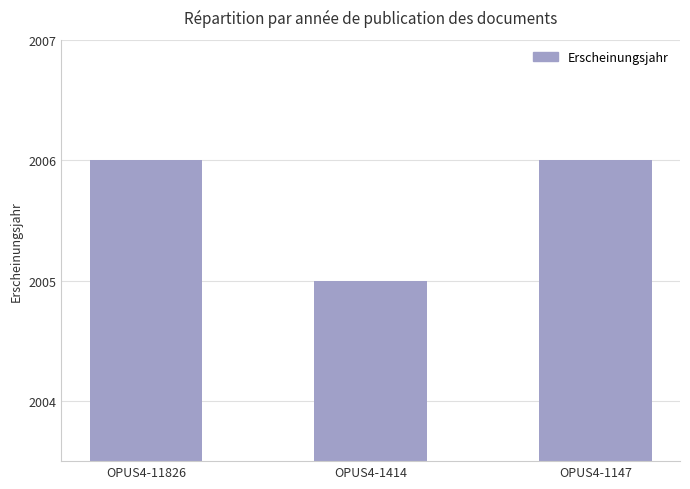

Approximately how many times larger is the value at OPUS4-11826 compared to OPUS4-1414?

1.0